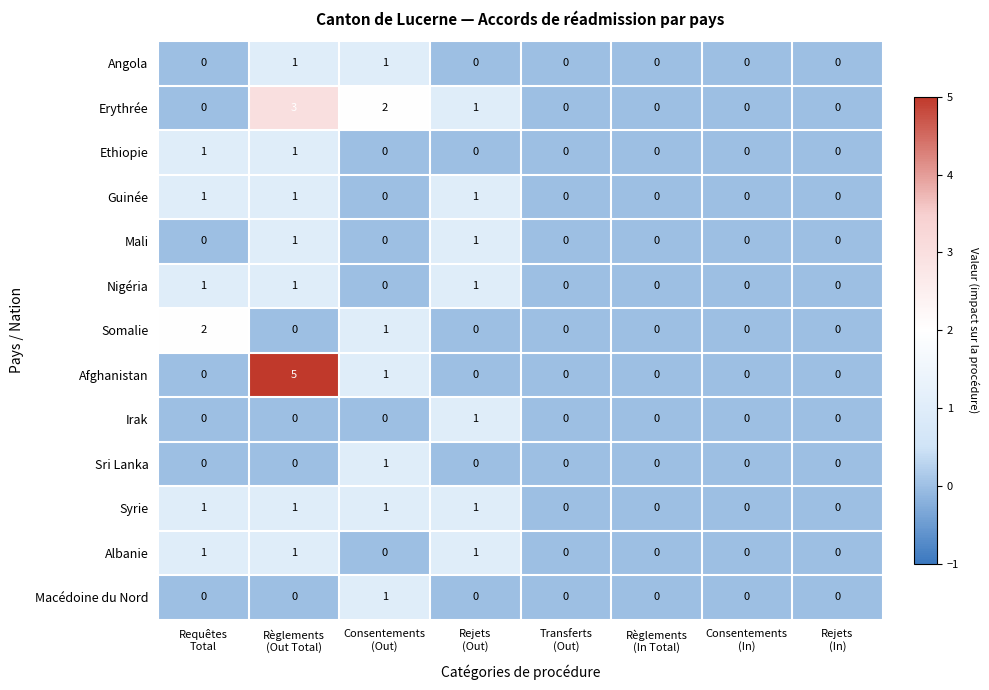

Which series has the widest spread of values?

Afghanistan